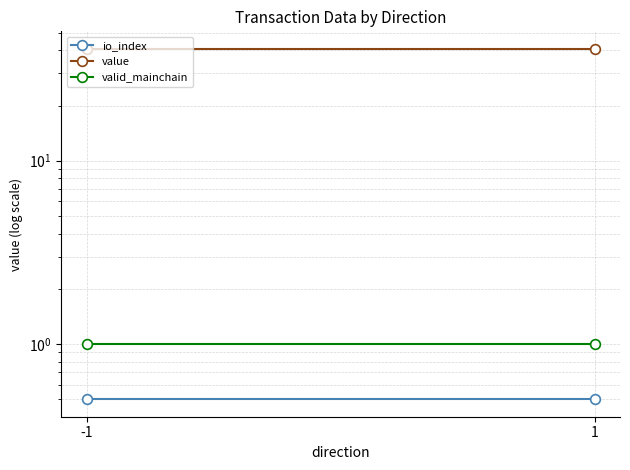

Which series changed the most between -1 and 1?

io_index